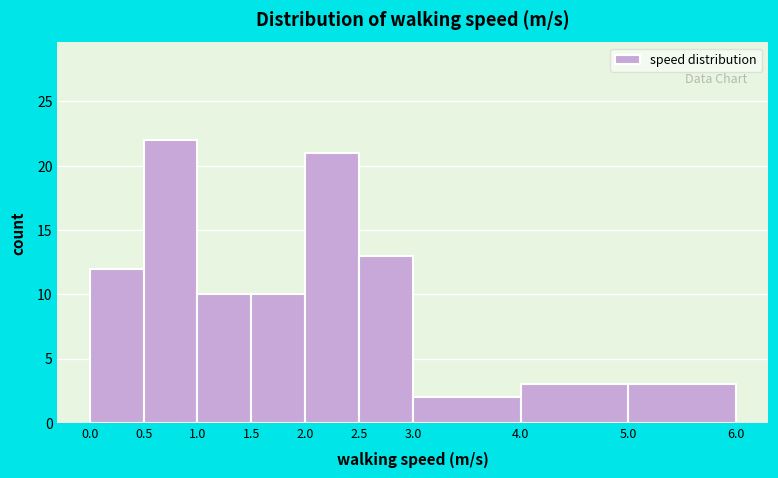

Reading left to right, transcribe this chart: for each bar, give the range it covers on the x-axis and its height. The values are not printed on the chart, so give them approximately, as read against the axis.

0.0 to 0.5: 12
0.5 to 1.0: 22
1.0 to 1.5: 10
1.5 to 2.0: 10
2.0 to 2.5: 21
2.5 to 3.0: 13
3.0 to 4.0: 2
4.0 to 5.0: 3
5.0 to 6.0: 3